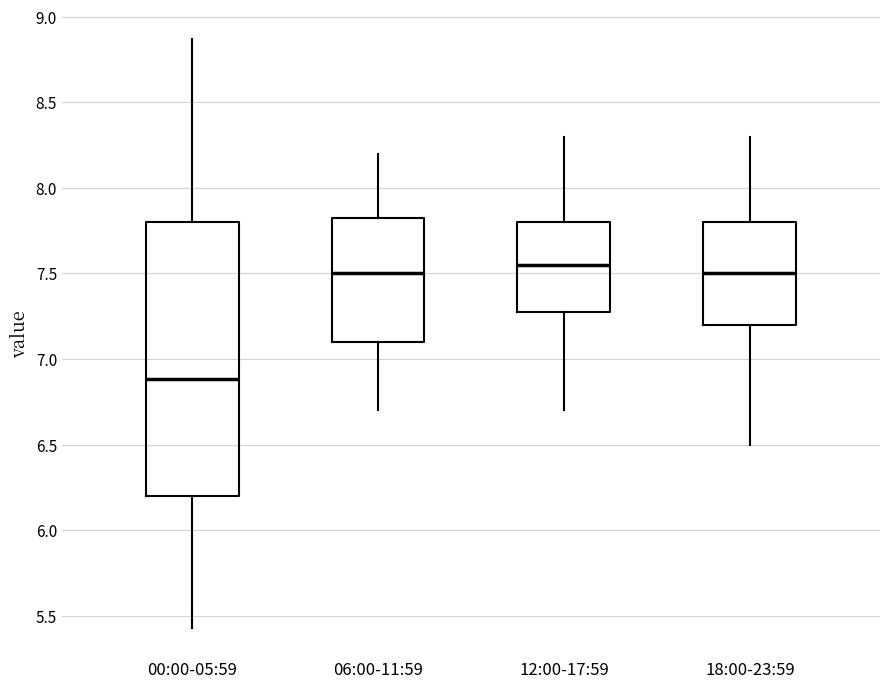

Comparing the boxes themselves (not the whiskers), which one is the tallest?

00:00-05:59